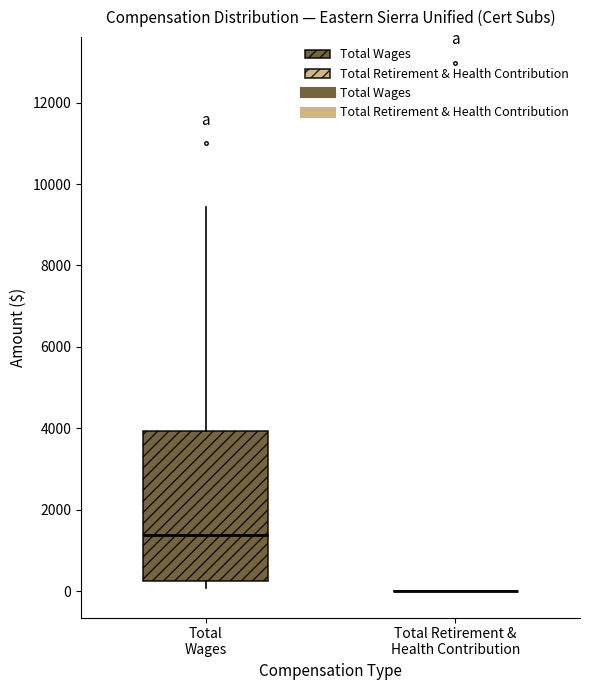

Reading left to right, transcribe this box plot: for each box, give where its median line is, the range the box spans, and where its two whiskers end, as read against the y-axis. The values are not printed on the chart, so give them approximately, as read against the axis.

Total Wages: median 1400, box 200 to 4000, whiskers 0 to 9400
Total Retirement & Health Contribution: box collapsed to a line at 0, whiskers 0 to 0